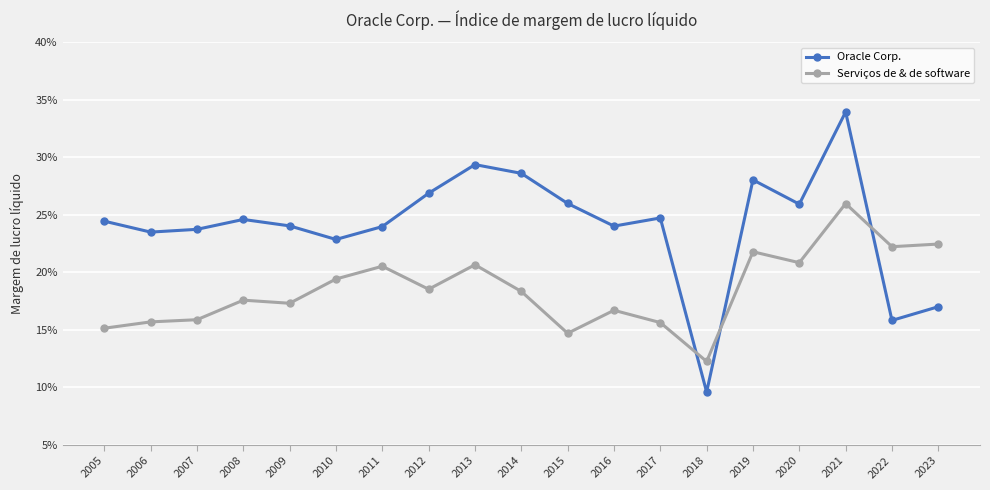

Count the Oracle Corp. values in the range 0 to 1.

19